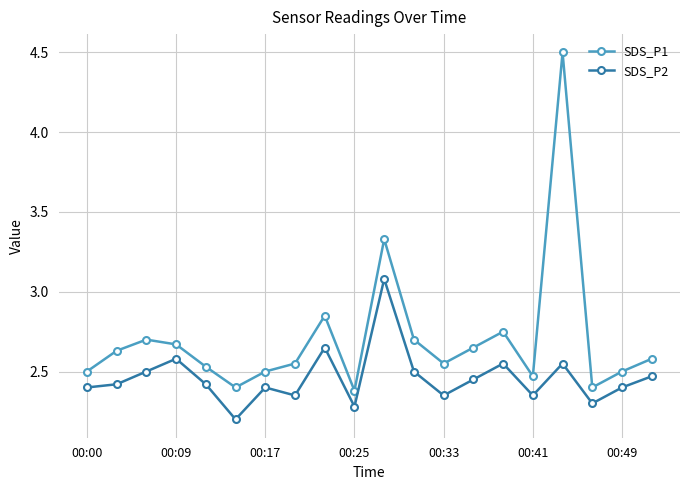

What is the value of the SDS_P2 point at the 10th from the left?

2.3